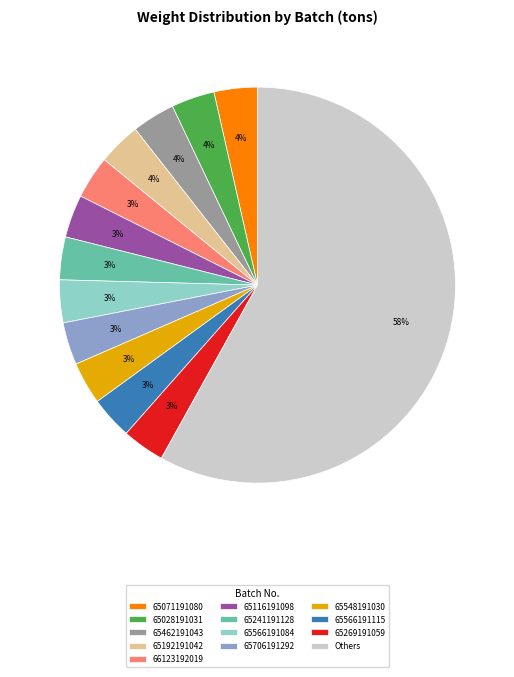

Combined, do 65548191030 and 65462191043 account for over 50%?

No